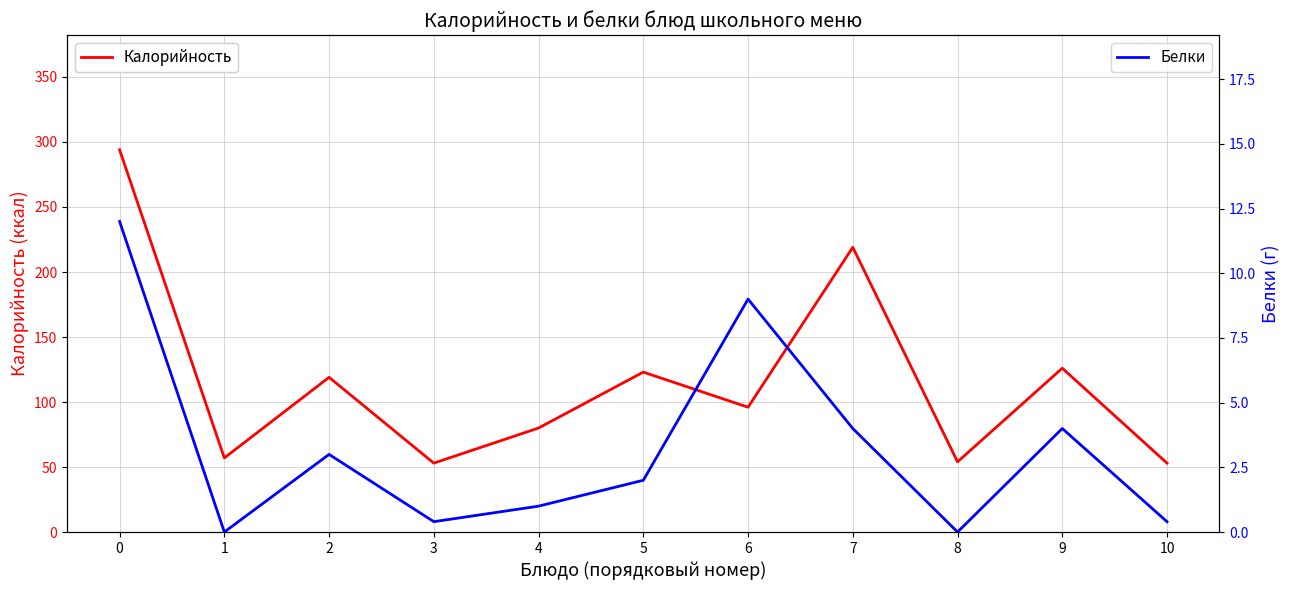

At 0, list the series in order from largest to smallest.

Калорийность, Белки